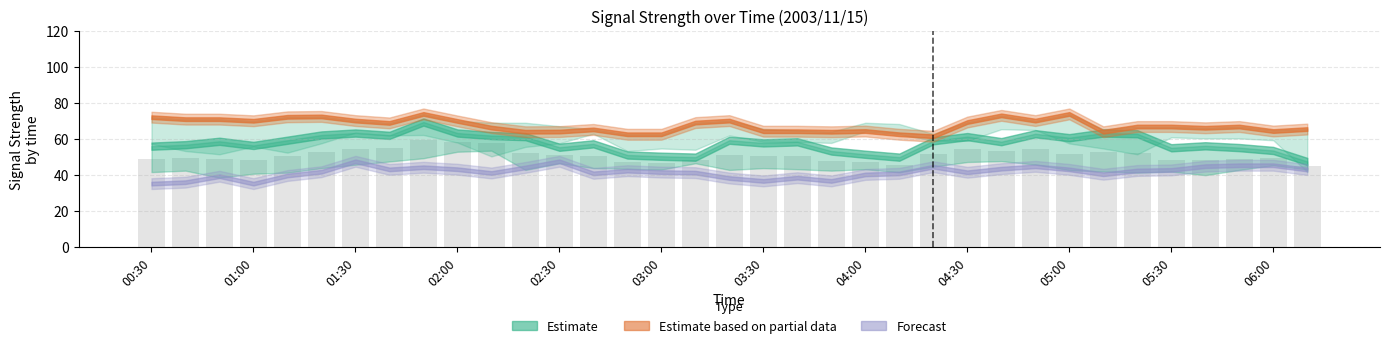

What is the greatest value displayed?

59.4